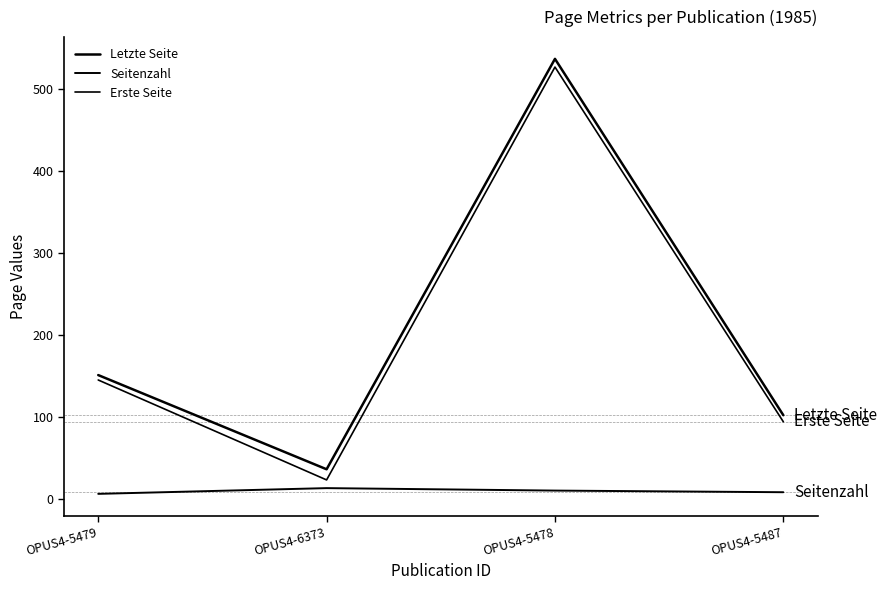

True or false: Letzte Seite and Seitenzahl cross at least once.

False